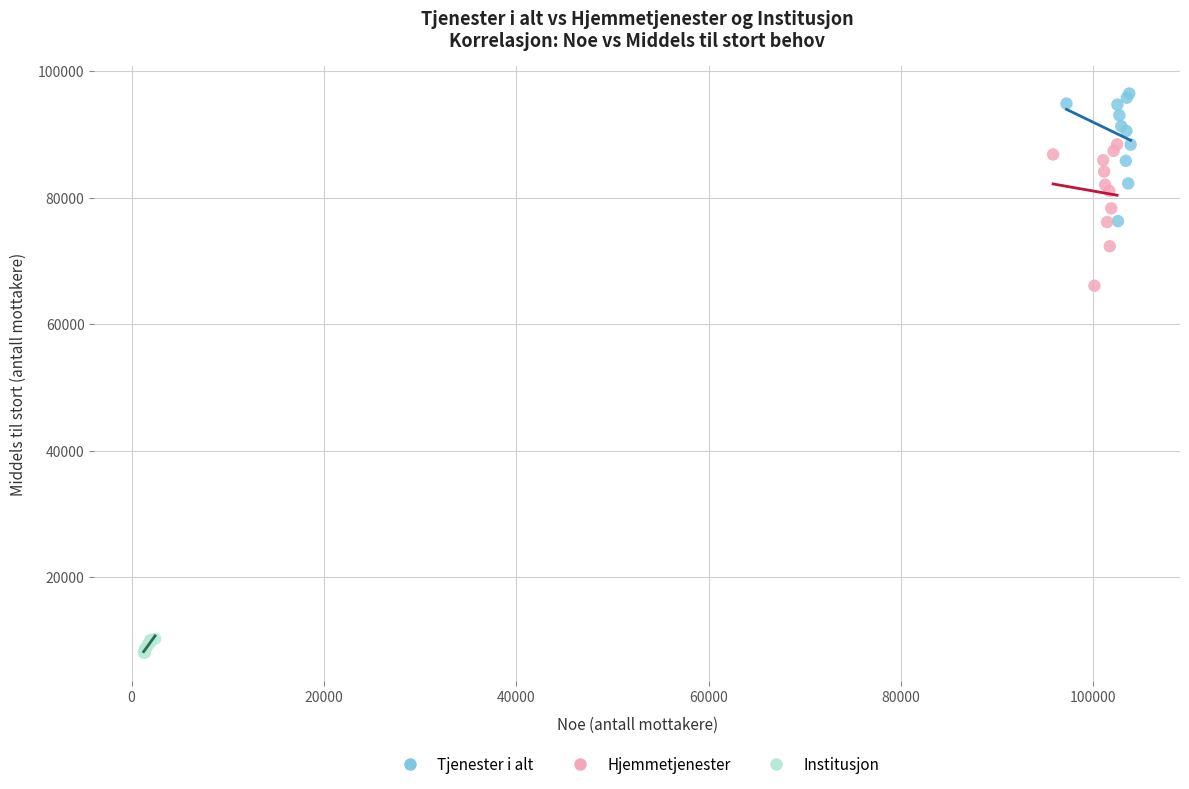

What are all the series names shown in the legend?

Tjenester i alt, Hjemmetjenester, Institusjon